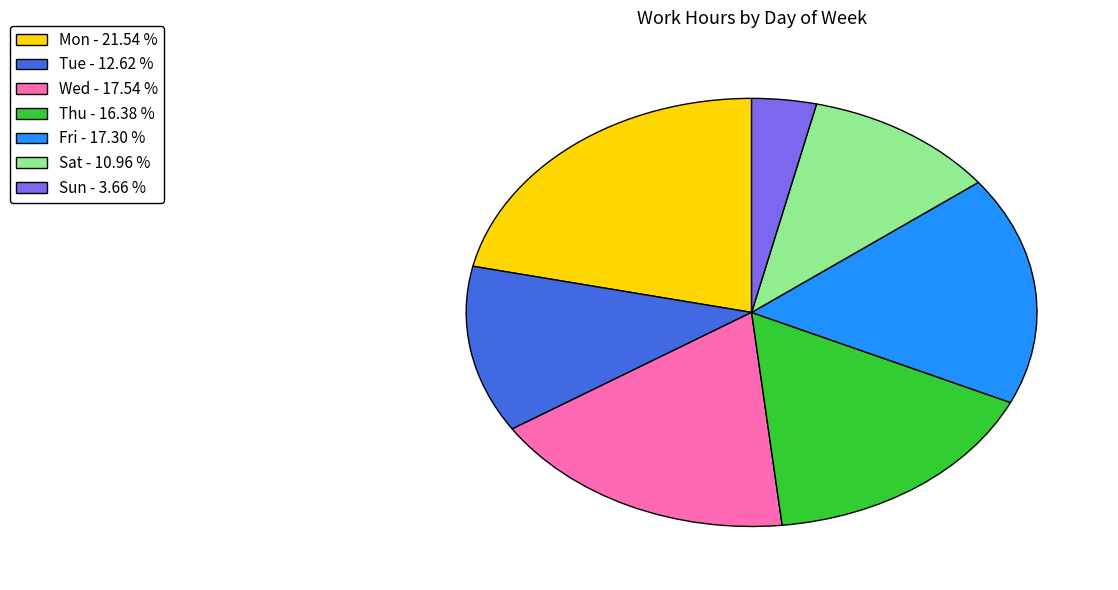

Between Thu and Tue, which is larger?

Thu